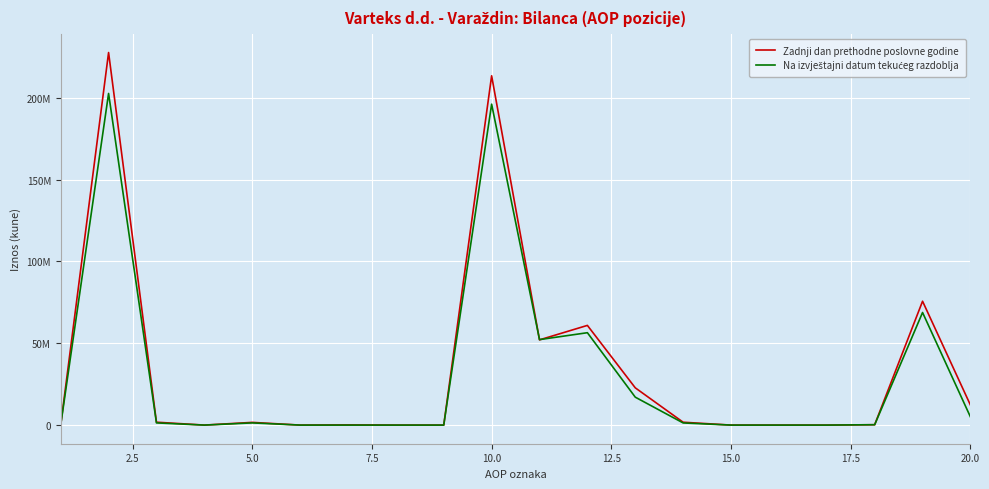

Rank the series by their average value, from highest to lowest.

Zadnji dan prethodne poslovne godine, Na izvještajni datum tekućeg razdoblja